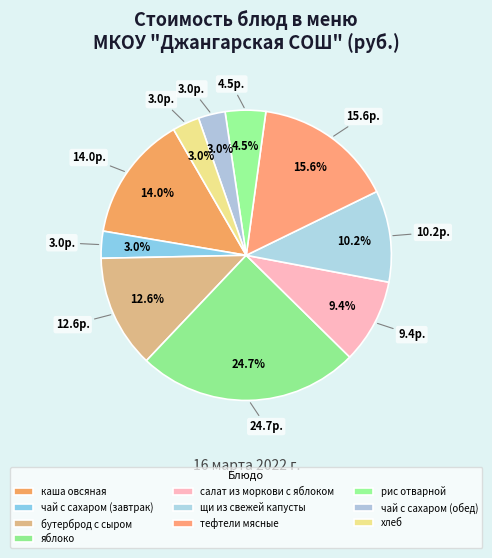

How many slices are in this pie chart?

10